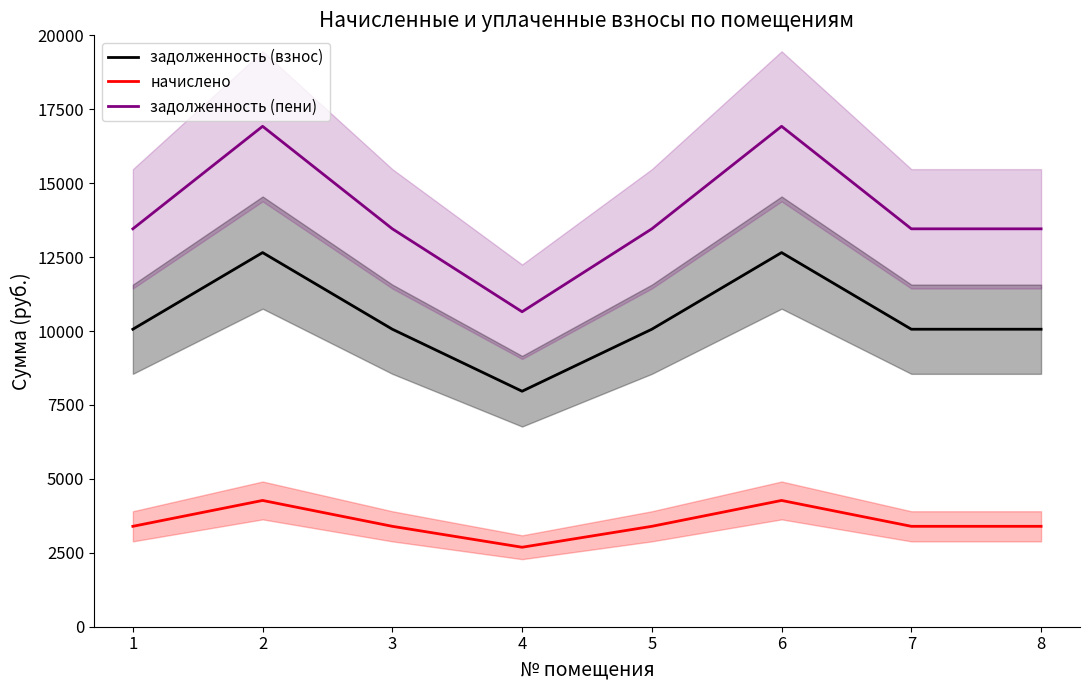

True or false: задолженность (пени) and задолженность (взнос) intersect in this chart.

False